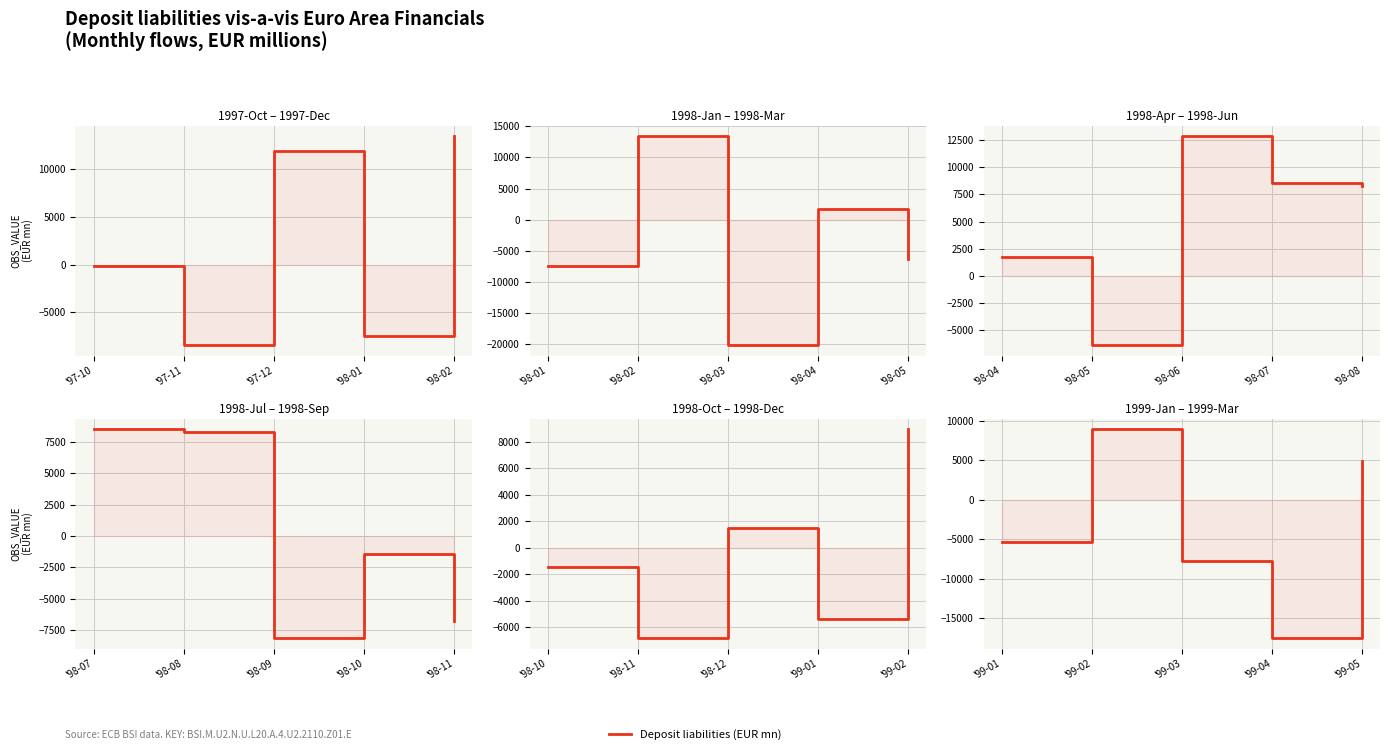

How many negative values are there?

3